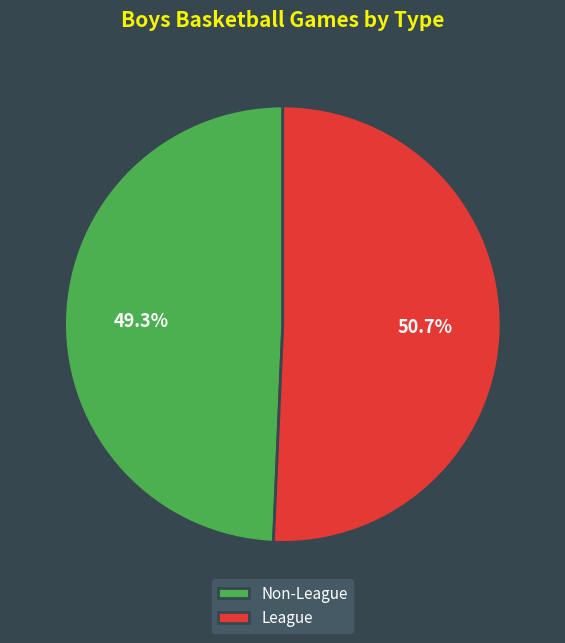

Does Non-League represent more than half of the total?

No